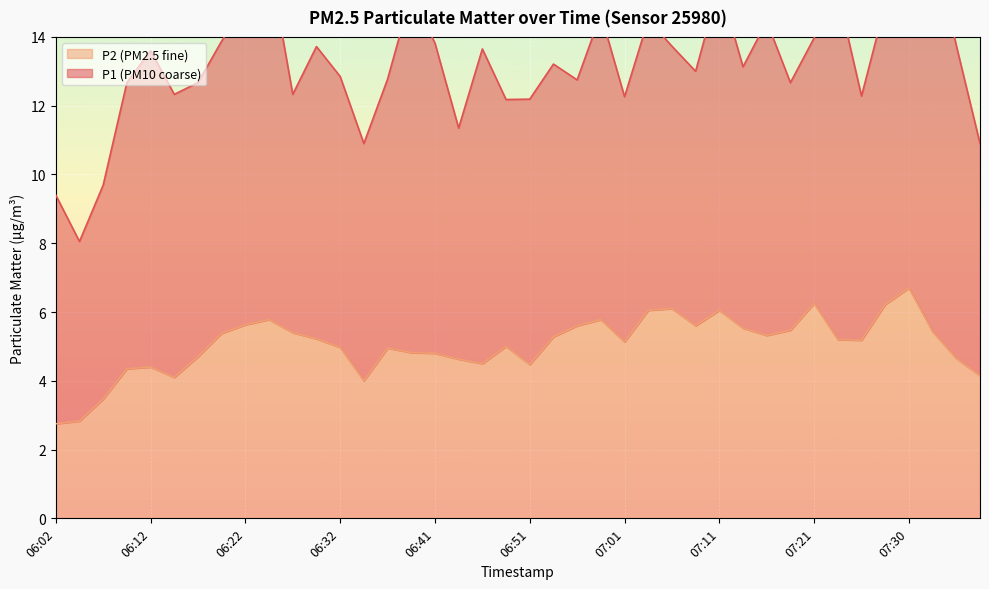

At which category does the chart reach its peak across all series?

07:30